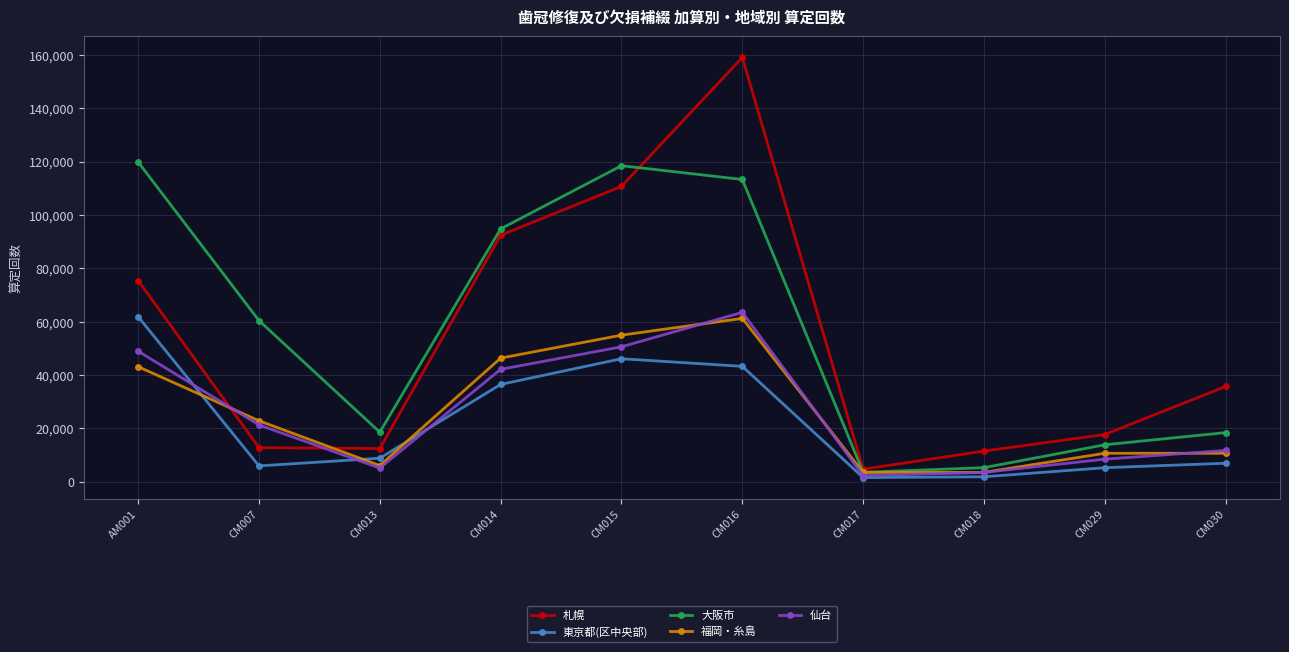

Which label corresponds to the largest value in the chart?

CM016